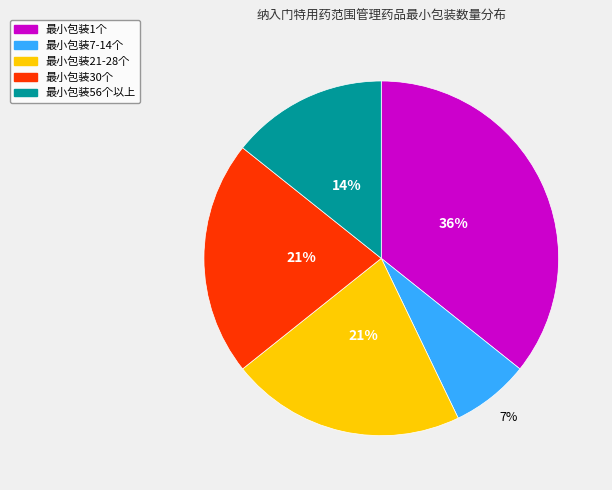

Does any single category account for the majority?

No